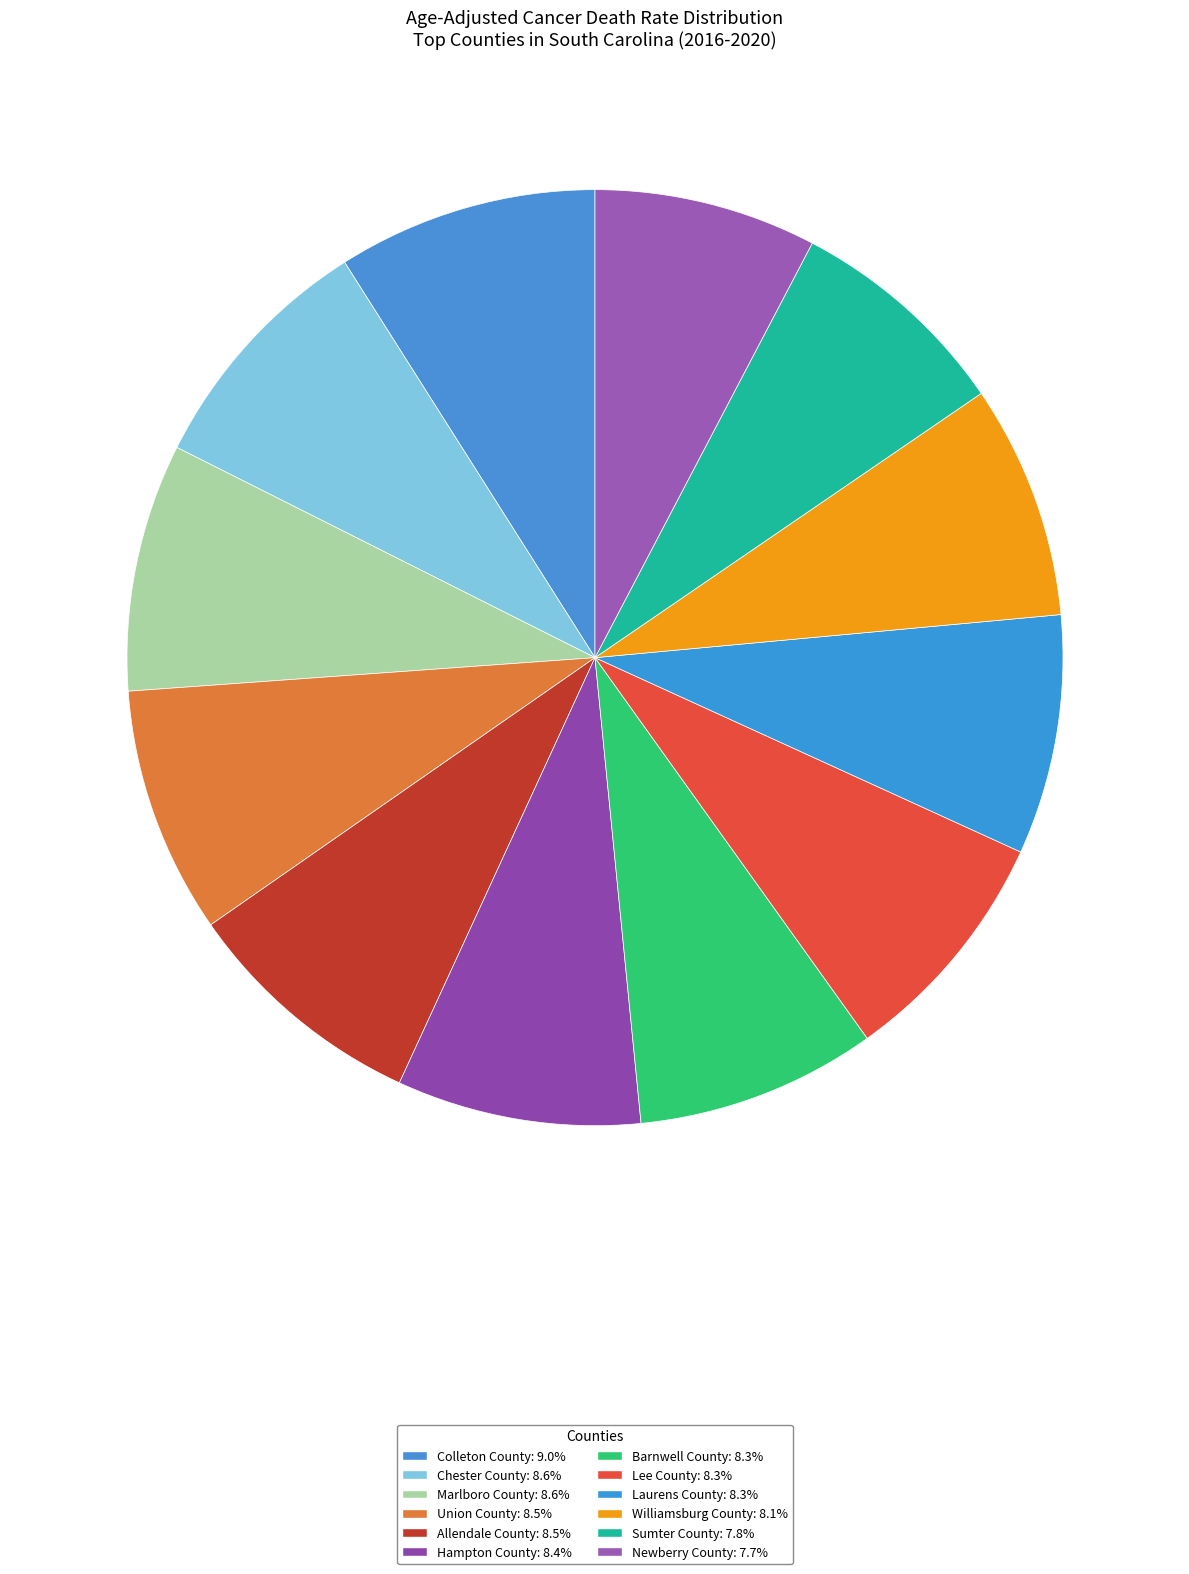

Does any single category account for the majority?

No